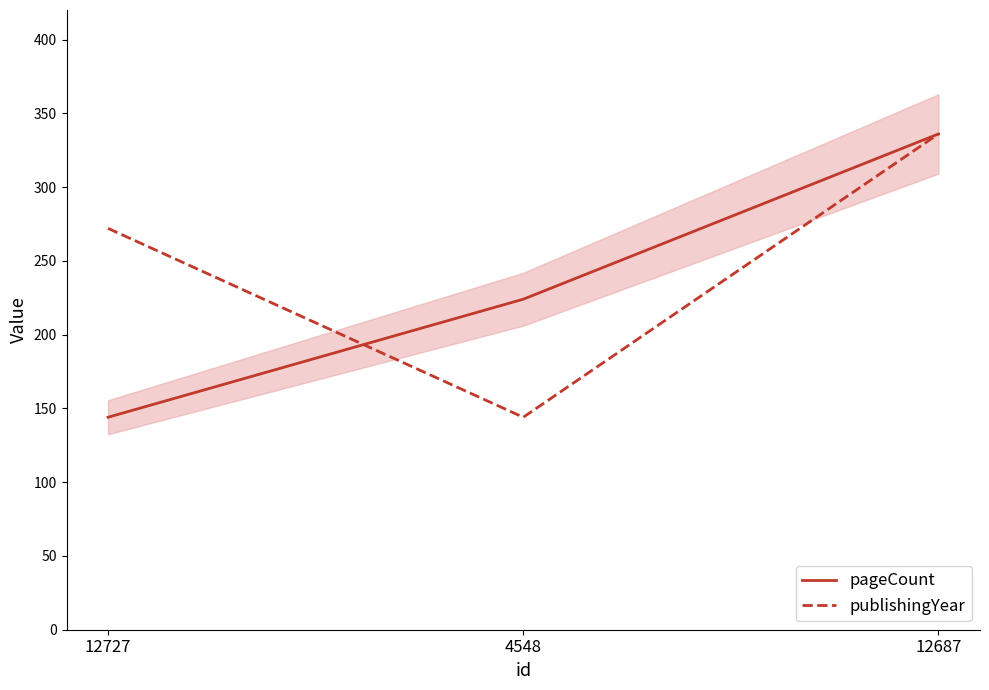

Where is publishingYear nearest to the value 240?

12727